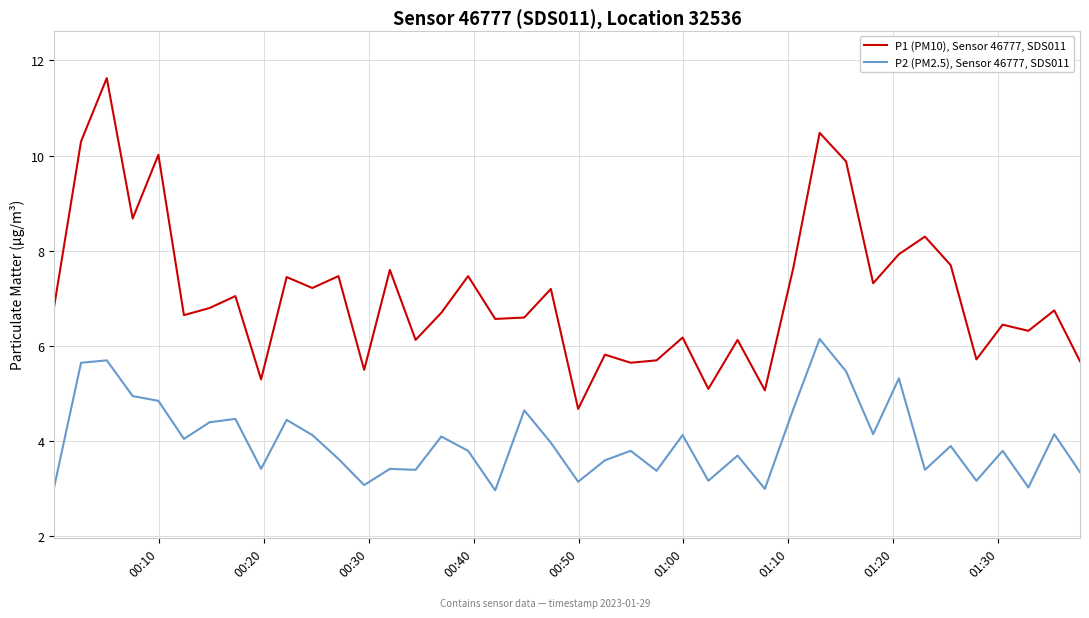

Which series has the widest spread of values?

P1 (PM10), Sensor 46777, SDS011